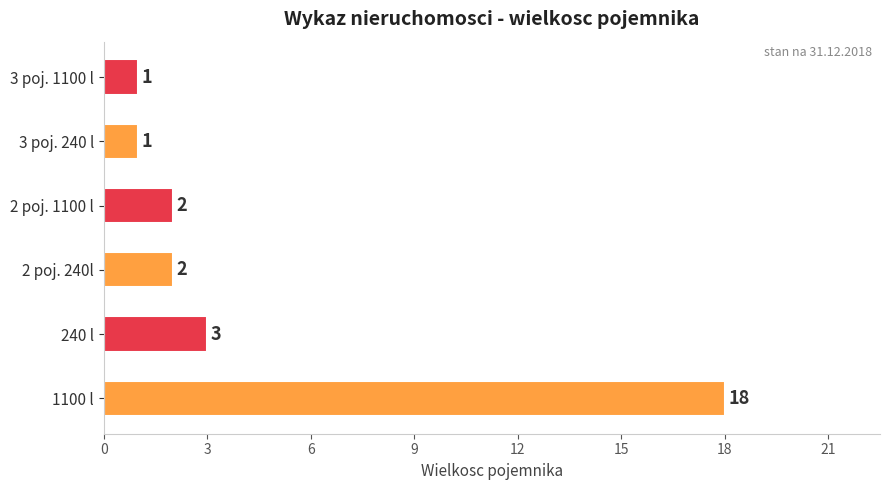

What is the maximum value shown in the chart?

18